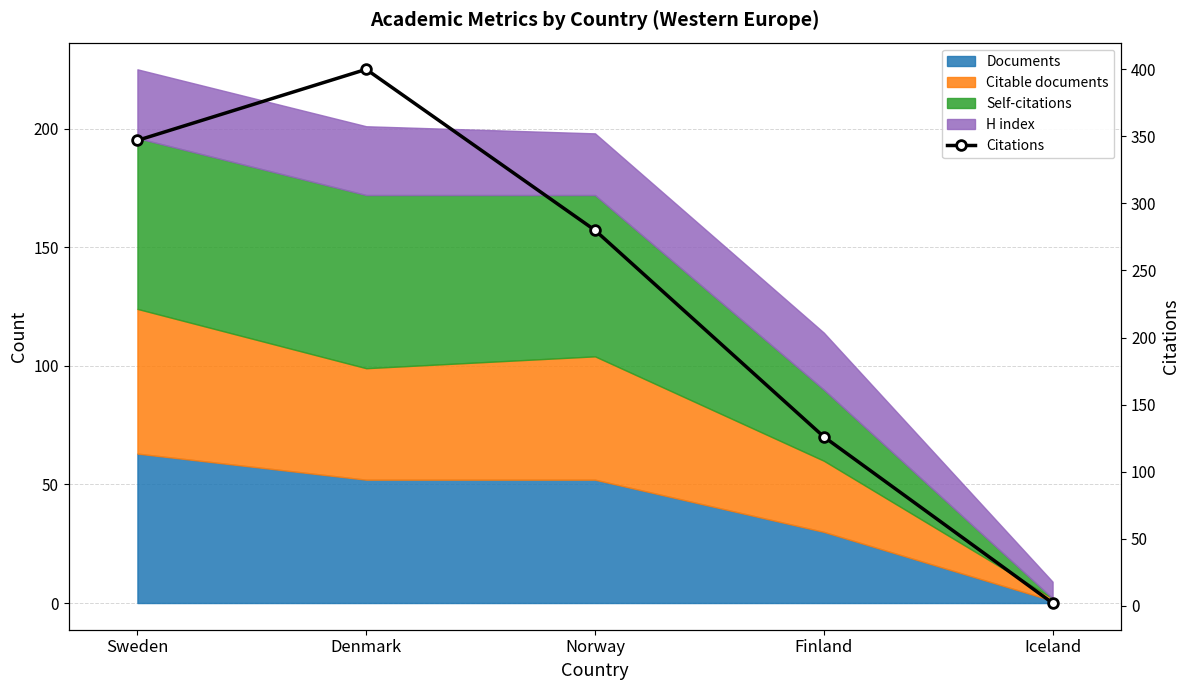

Count the number of values greater than 280.

2